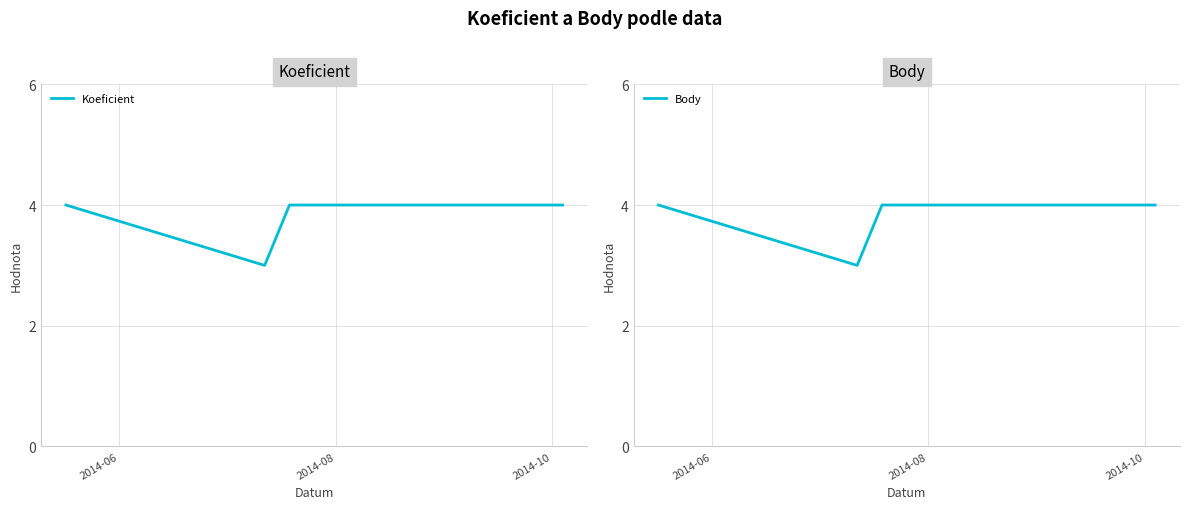

True or false: Koeficient and Body intersect in this chart.

False